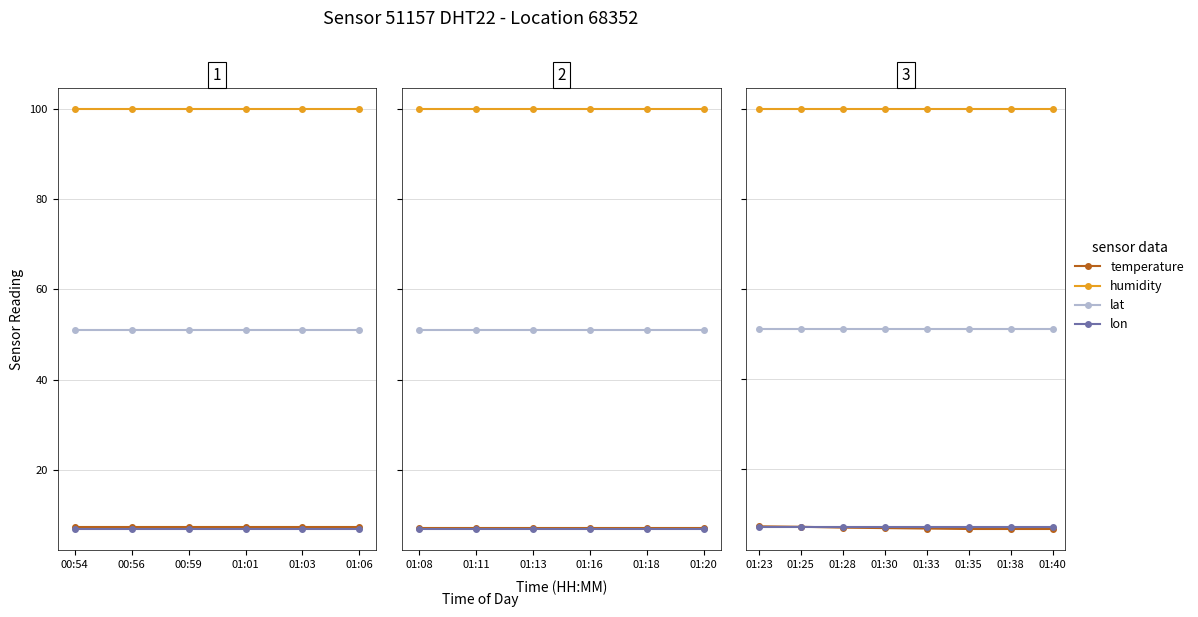

Is it true that lat equals 84.7 at 01:35?

False